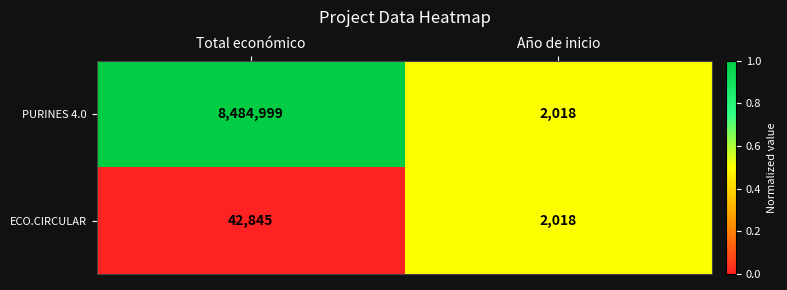

The value of ECO.CIRCULAR at Total económico is 42845. True or false?

True